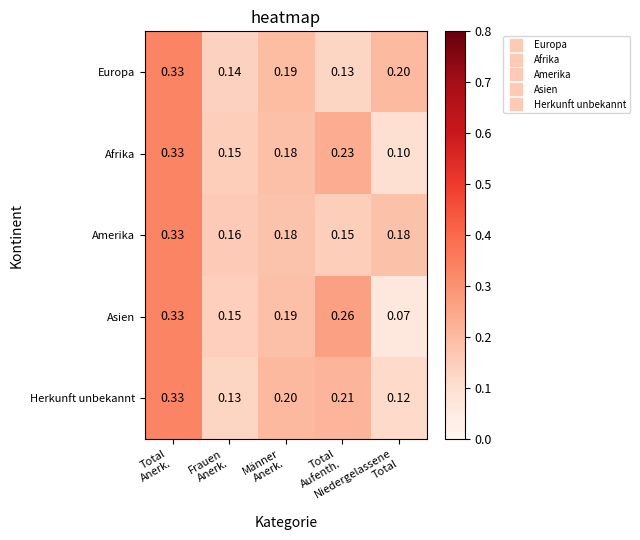

Which series has the largest range (max minus min)?

Asien